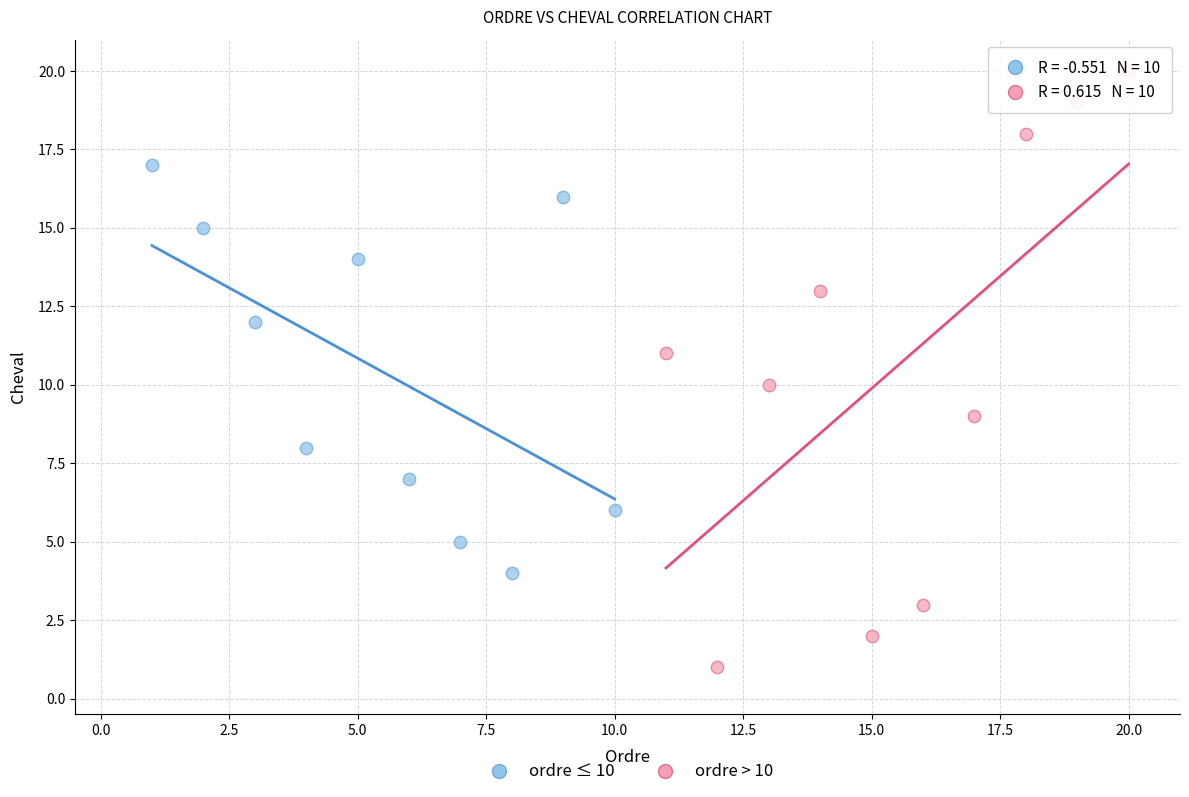

Which series reaches the maximum Y coordinate?

ordre > 10